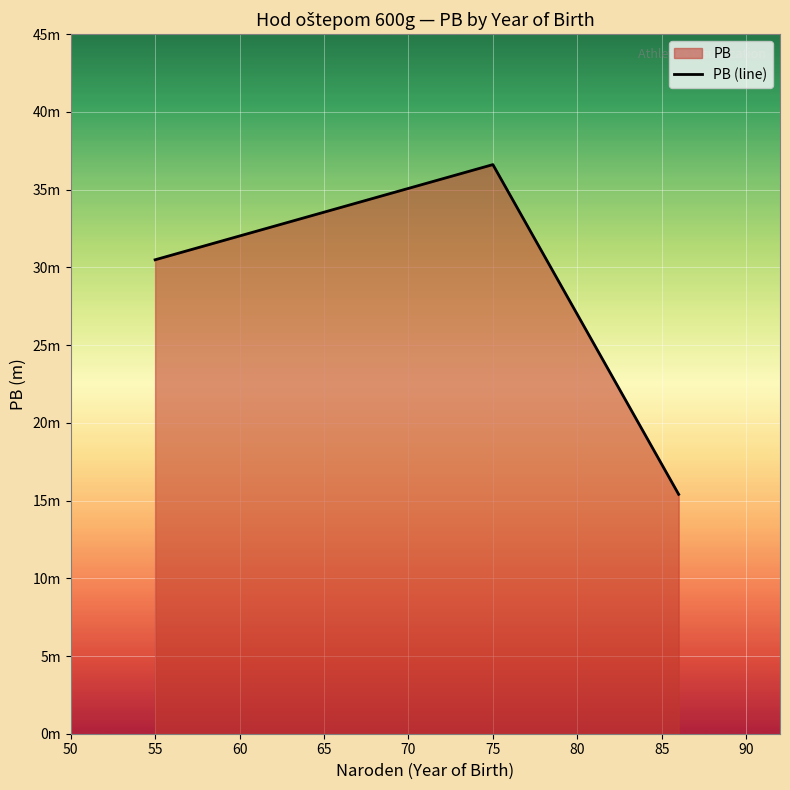

Does the chart display data point markers on the line(s)?

No